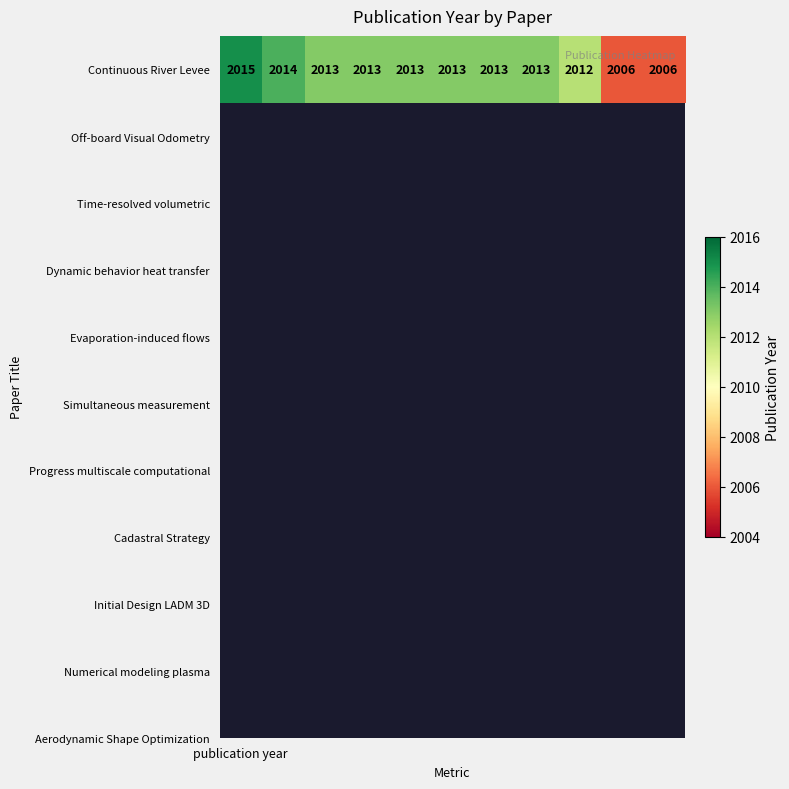

What is the approximate value at 5?

2013